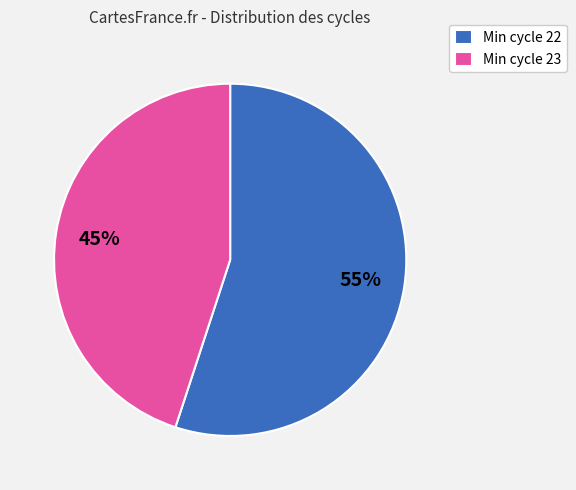

Which slice is the largest?

Min cycle 22